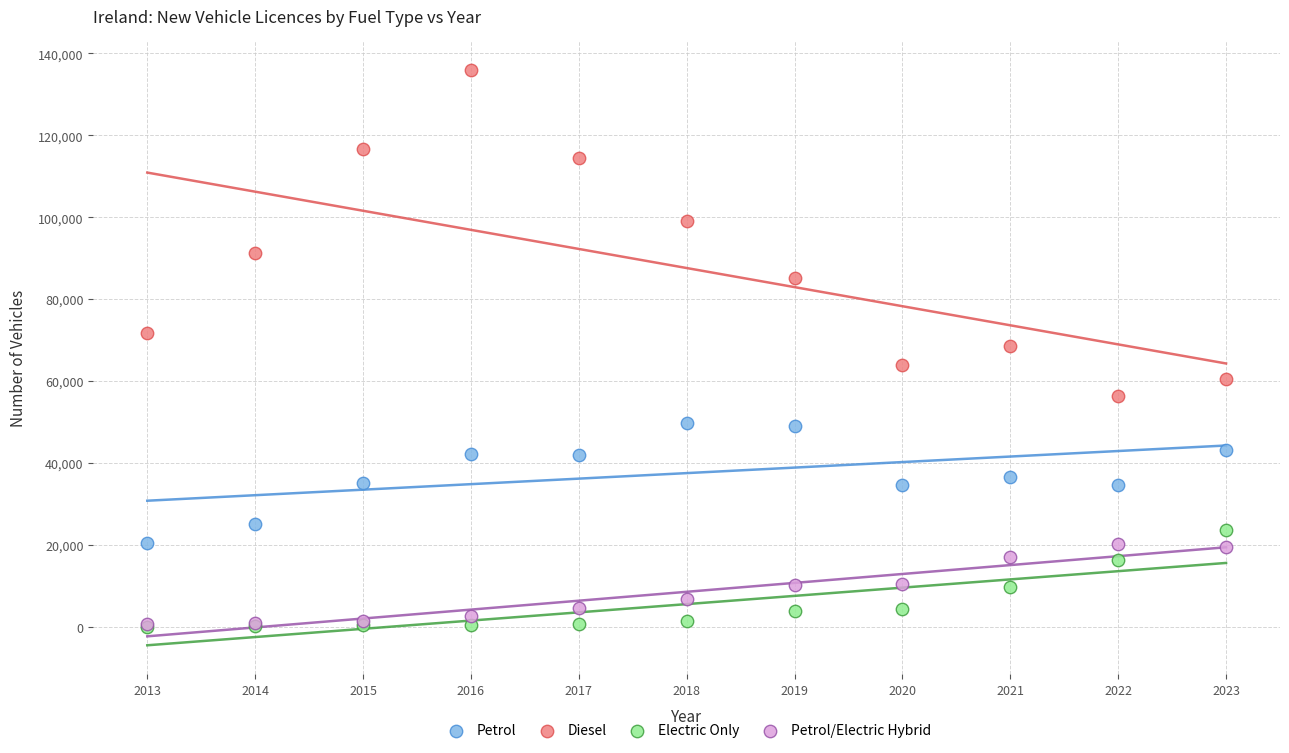

In the Diesel series, what Y value is closest to 96131?

99100